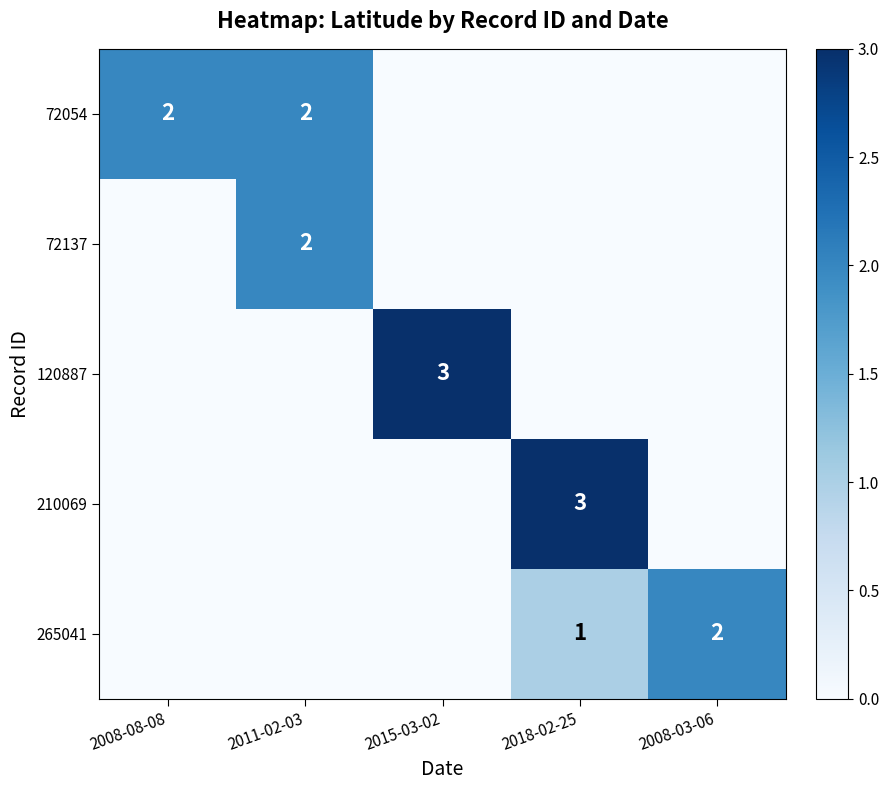

What is the maximum value shown in the chart?

3